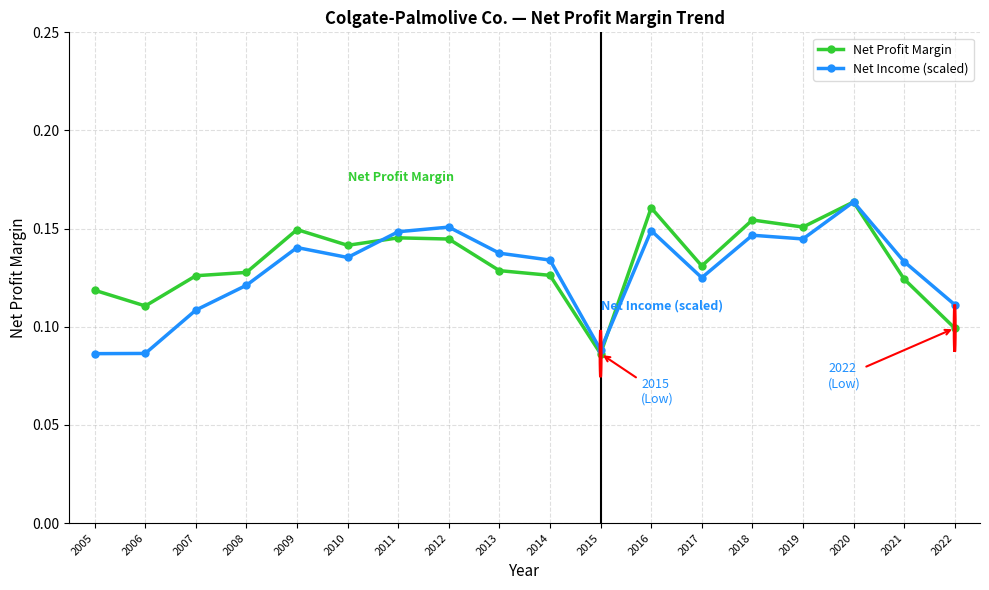

Between 2011 and 2021, which series saw the biggest shift?

Net Profit Margin